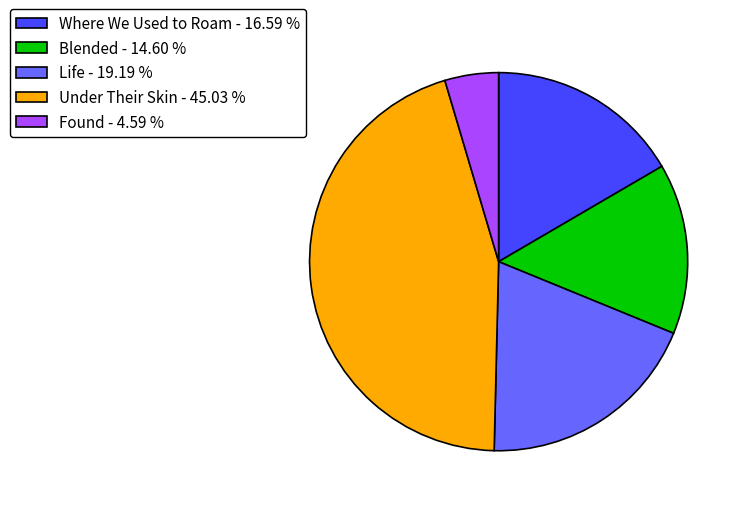

Rank the categories by value from lowest to highest.

Found, Blended, Where We Used to Roam, Life, Under Their Skin